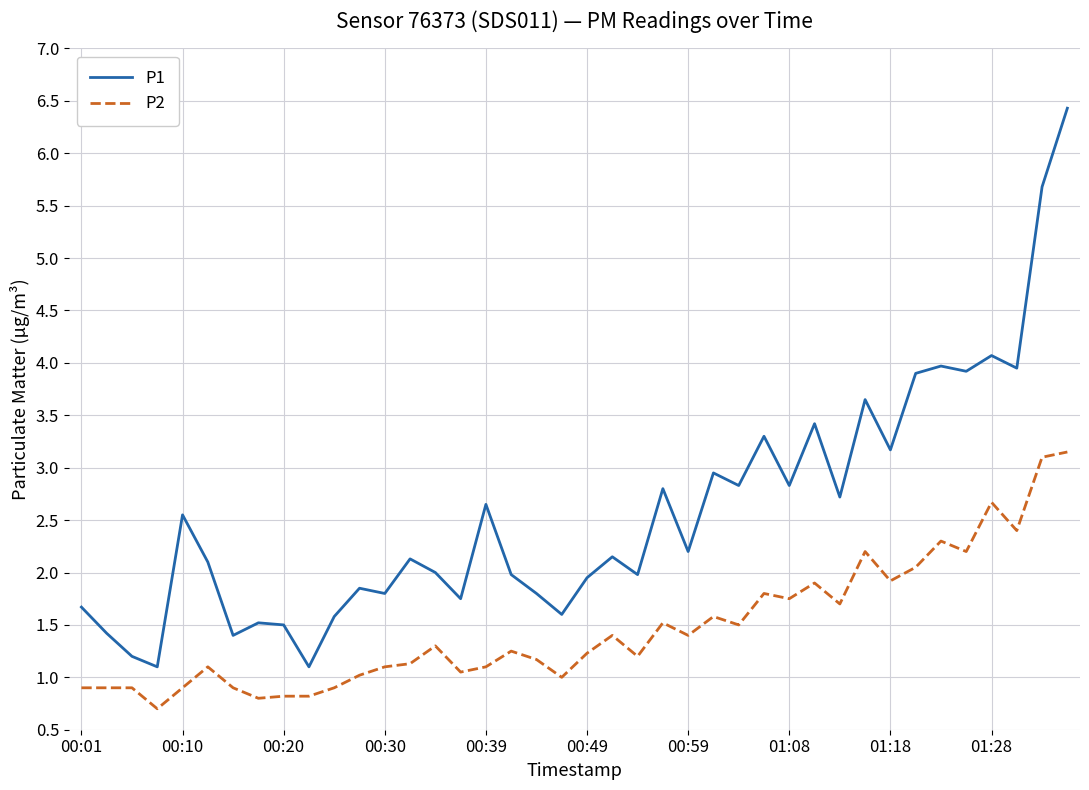

List the series in order of their overall mean, lowest first.

P2, P1